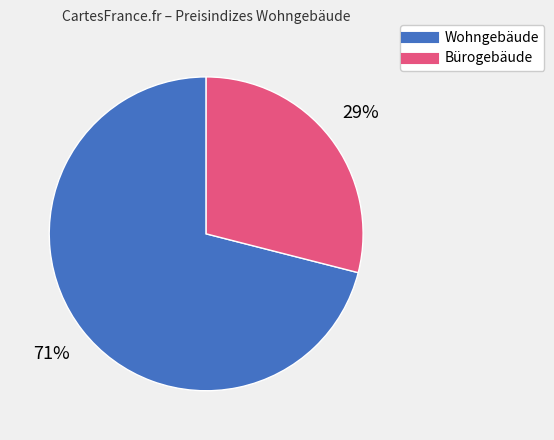

Does any single category account for the majority?

Yes